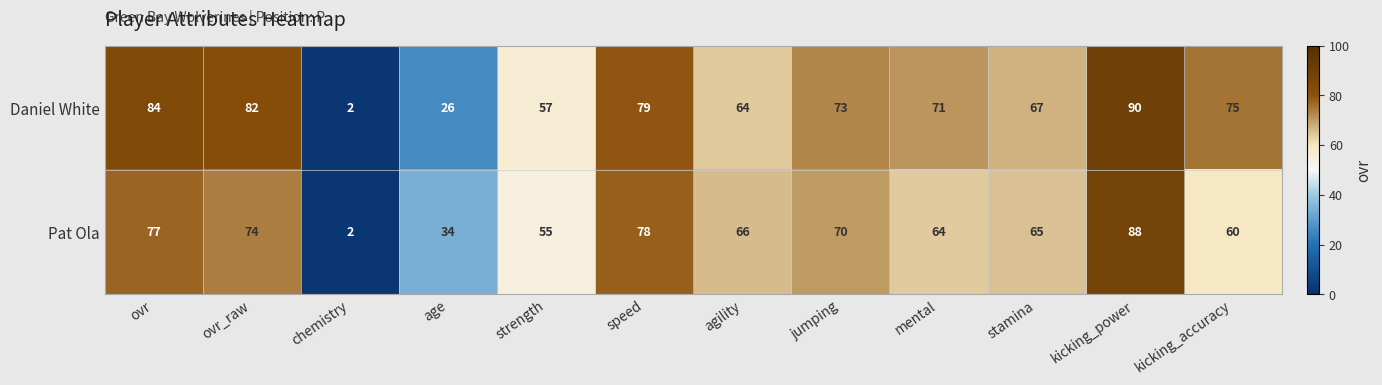

What is the difference between the highest and lowest values at mental?

7